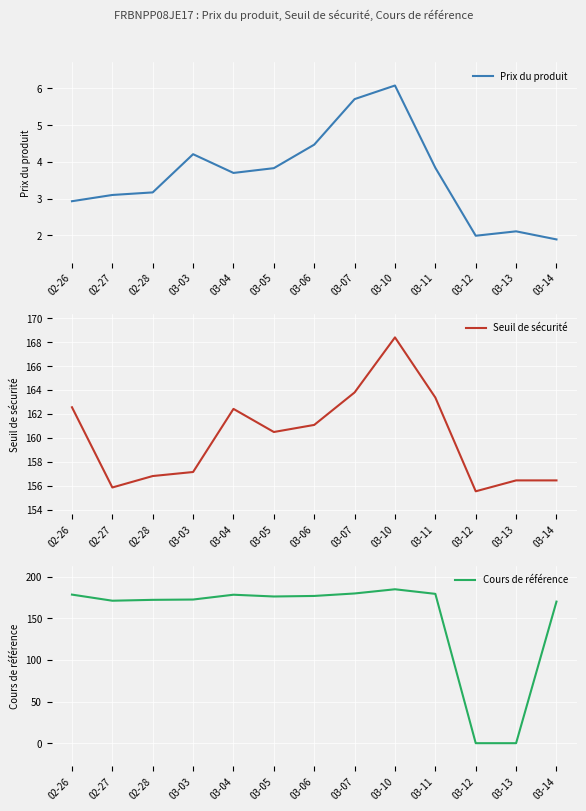

True or false: Prix du produit has a value of 3.6 at 03-12.

False